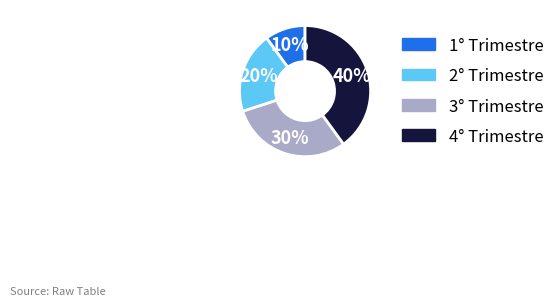

How many slices are in this pie chart?

4